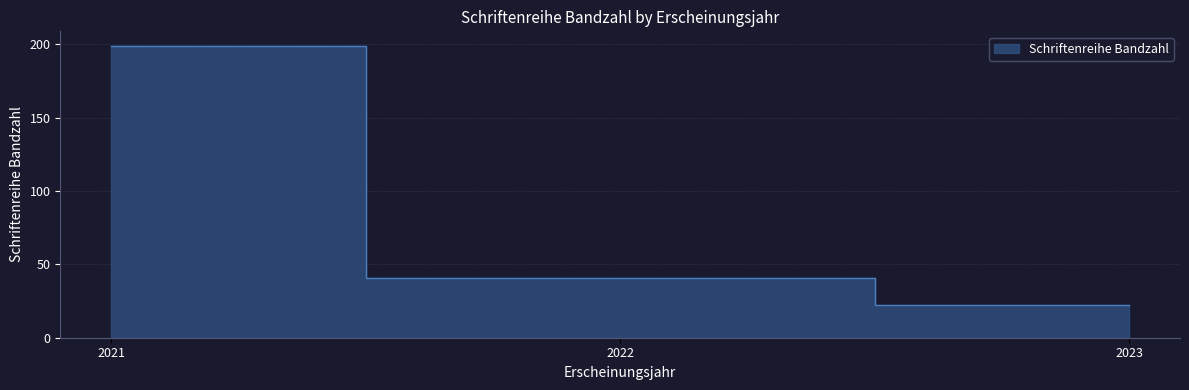

Is it true that the value at 2022 is 41?

True